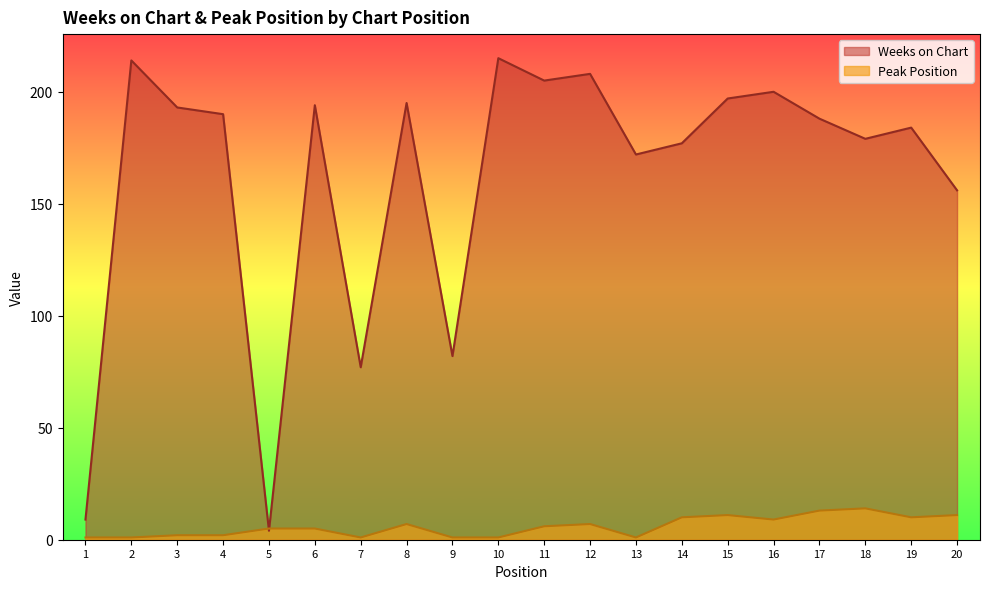

At which category does Peak Position reach its first local peak?

8